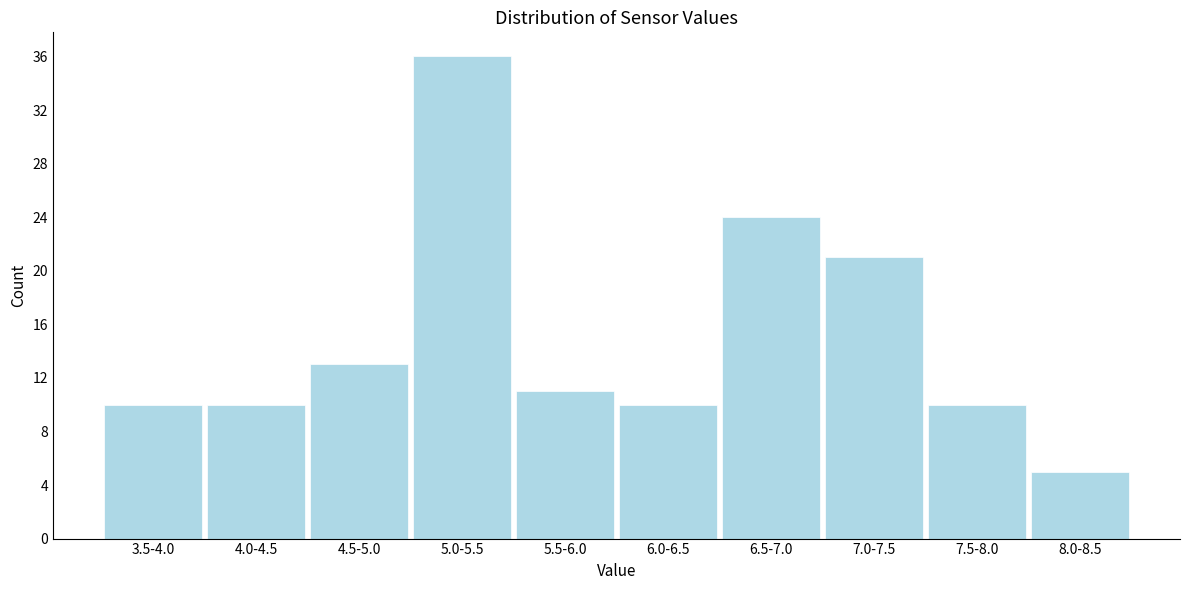

Reading right to left, extract all data points from this chart.

8.0-8.5=5	7.5-8.0=10	7.0-7.5=21	6.5-7.0=24	6.0-6.5=10	5.5-6.0=11	5.0-5.5=36	4.5-5.0=13	4.0-4.5=10	3.5-4.0=10